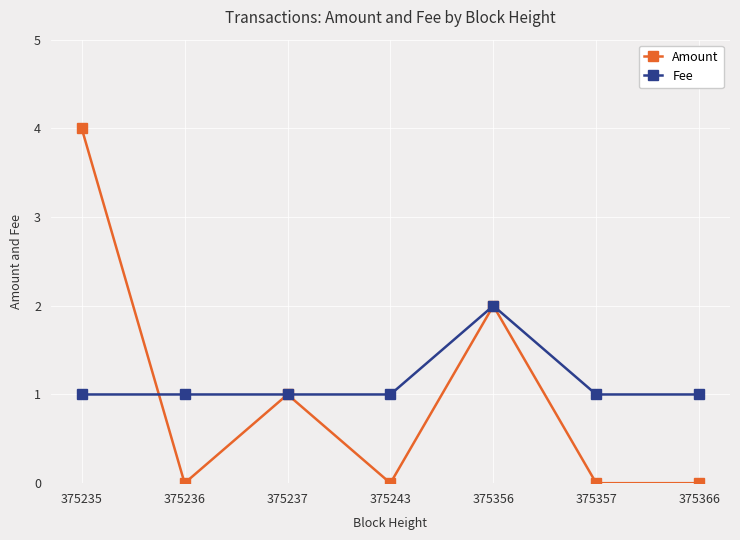

Rank the series by their maximum value, from lowest to highest.

Fee, Amount